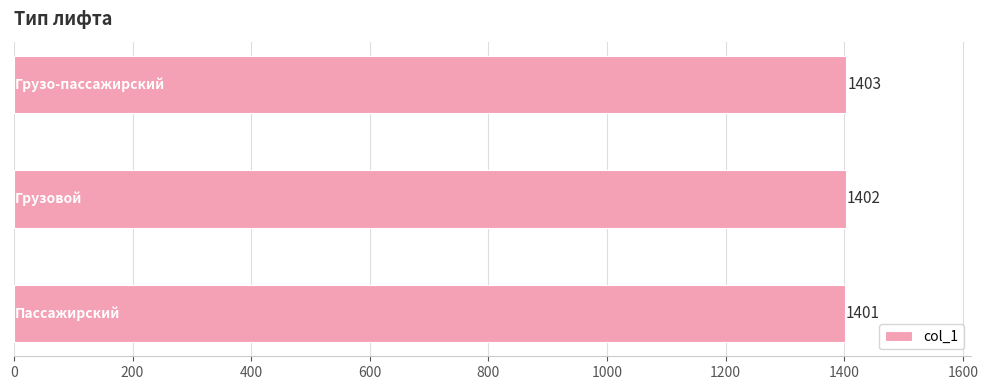

How many series are shown in this chart?

1